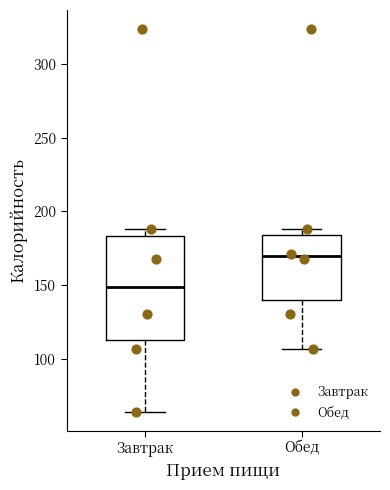

Reading left to right, transcribe this box plot: for each box, give where its median line is, the range the box spans, and where its two whiskers end, as read against the y-axis. The values are not printed on the chart, so give them approximately, as read against the axis.

Завтрак: median 150, box 115 to 185, whiskers 65 to 190
Обед: median 170, box 140 to 185, whiskers 105 to 190